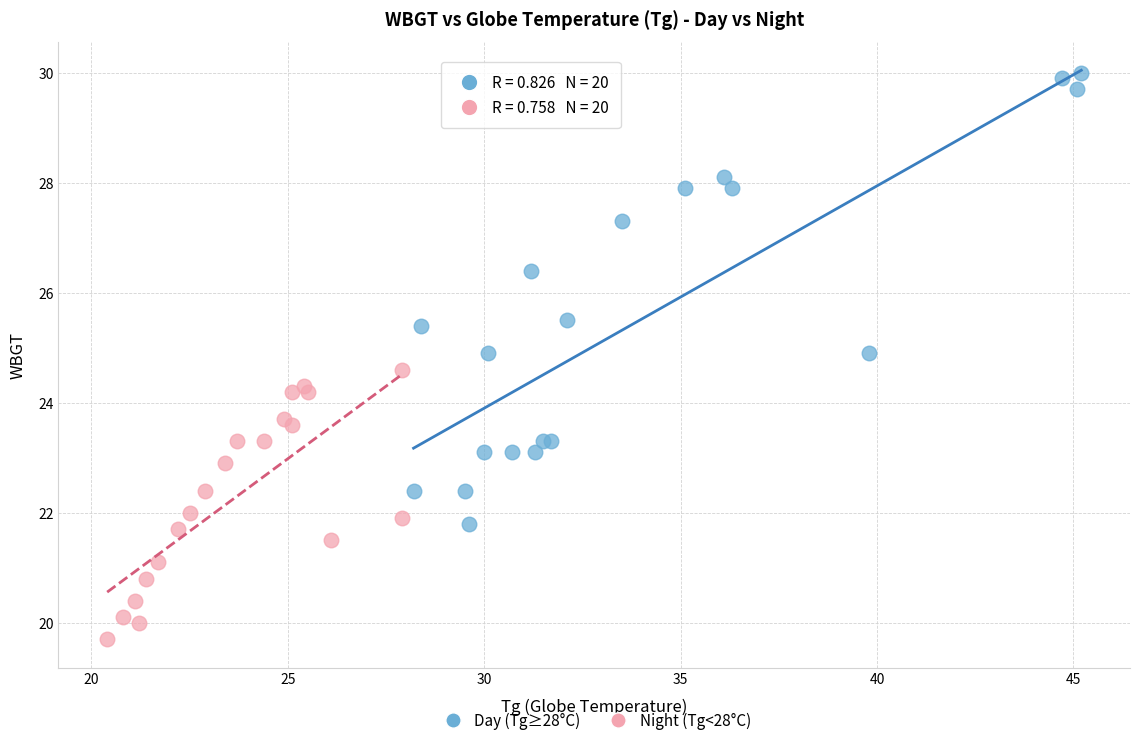

Which series reaches the maximum Y coordinate?

Day (Tg≥28°C)